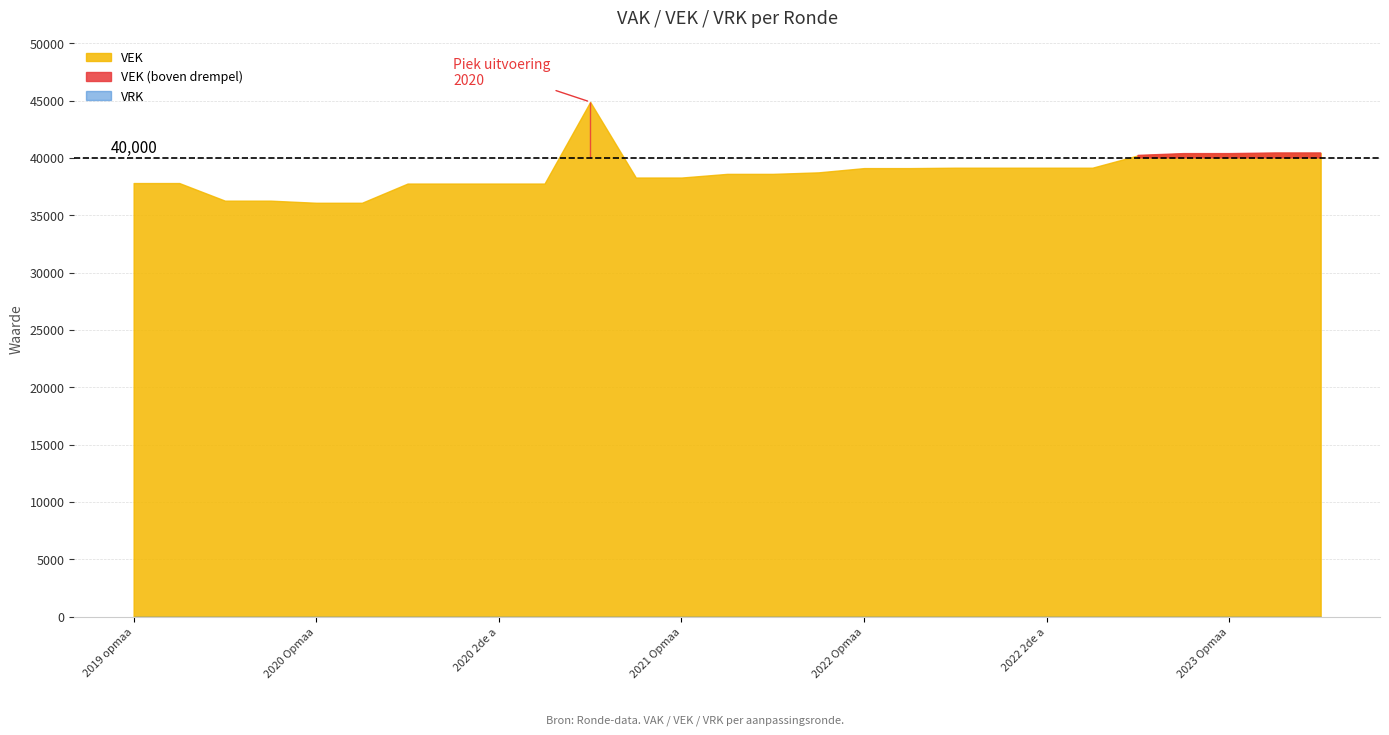

True or false: VRK and VEK intersect in this chart.

False